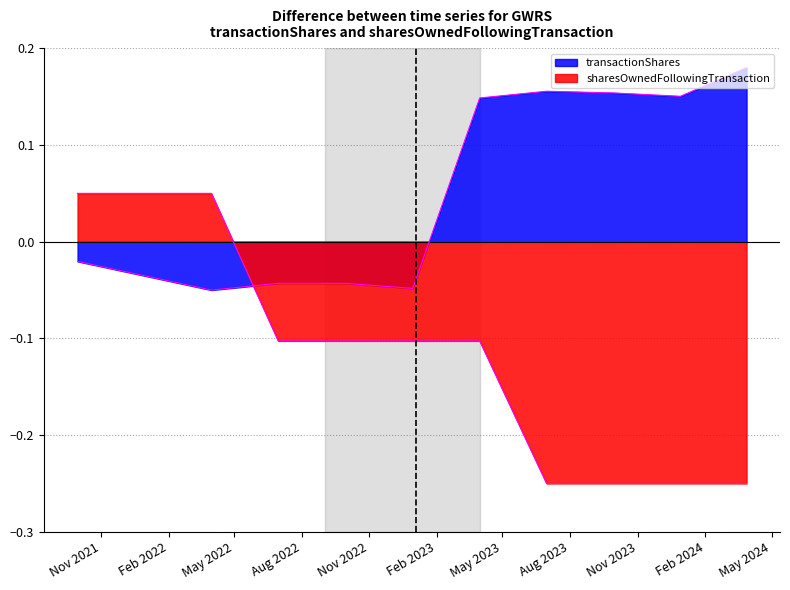

At which label does transactionShares reach its peak?

2024-03-28